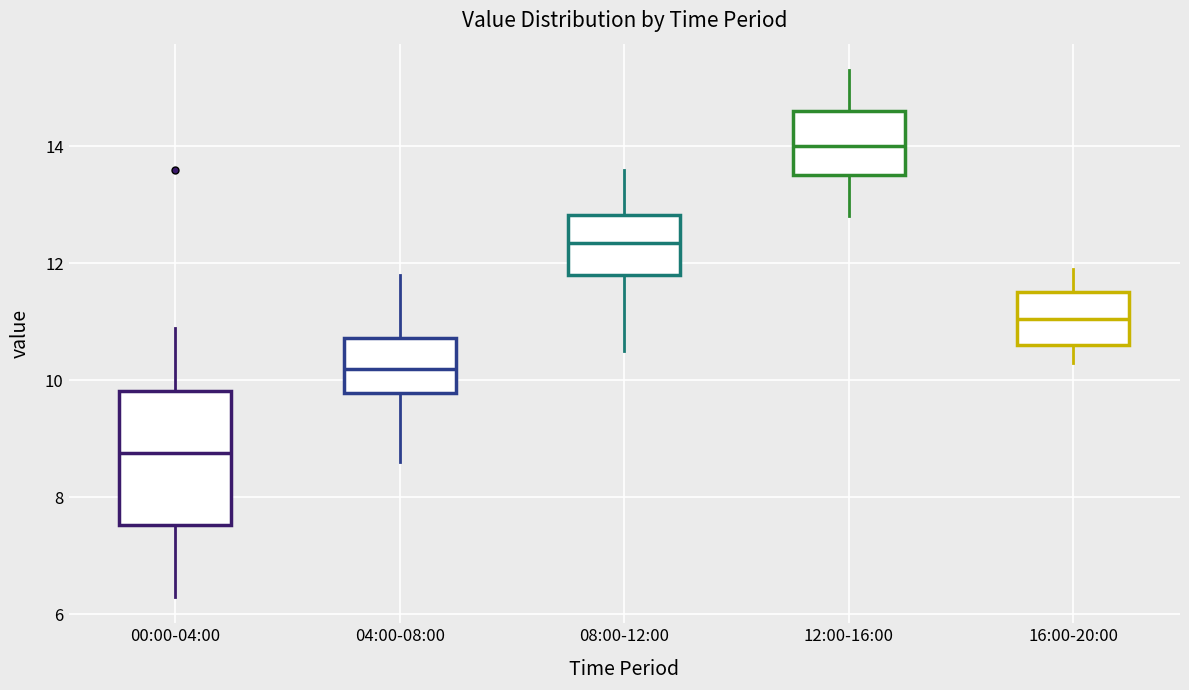

Which box has the lowest median line?

00:00-04:00